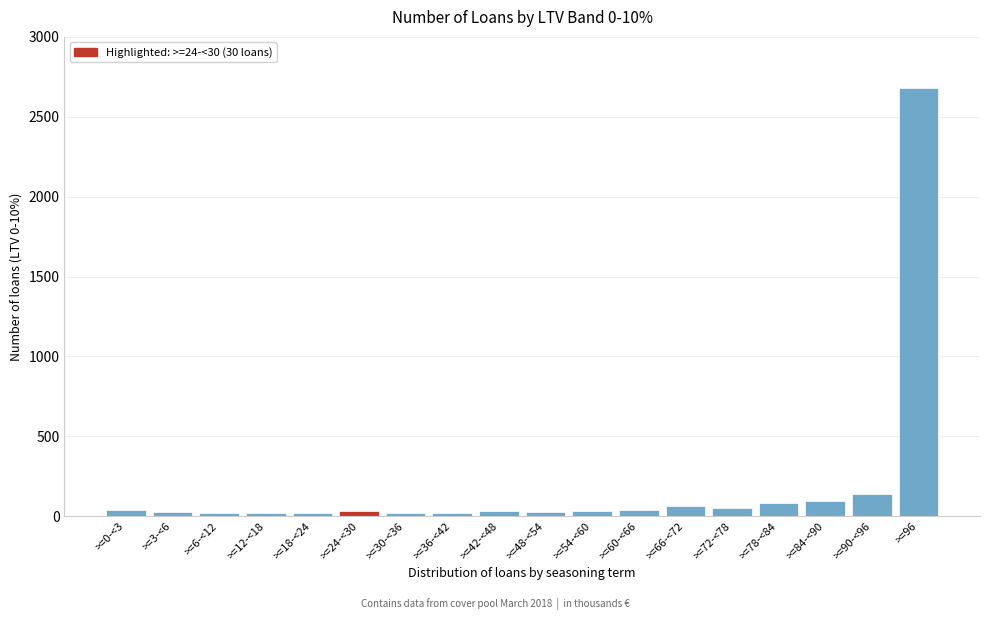

What is the maximum value shown in the chart?

2679